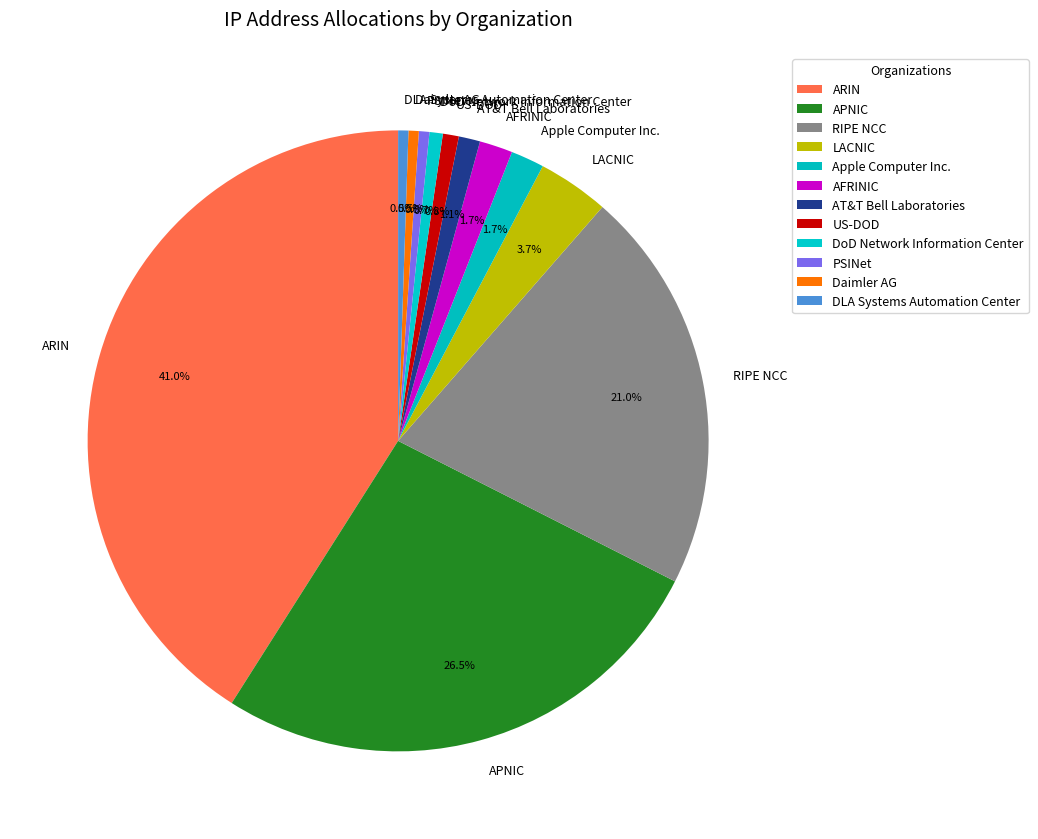

What is the total percentage of RIPE NCC and Daimler AG?

21.6%